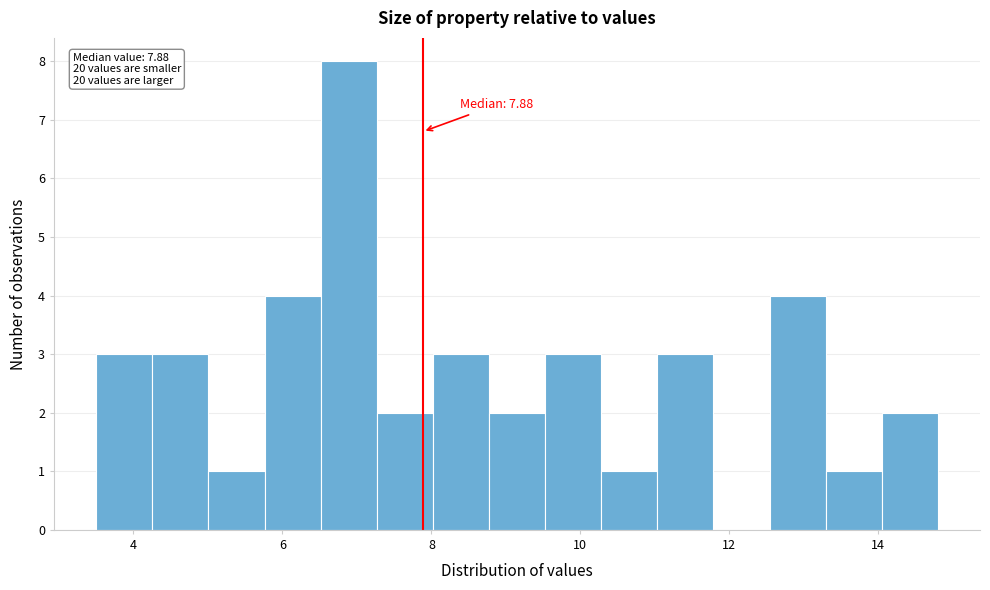

Read against the x-axis, roughly where is the centre of the tallest bar?

6.8